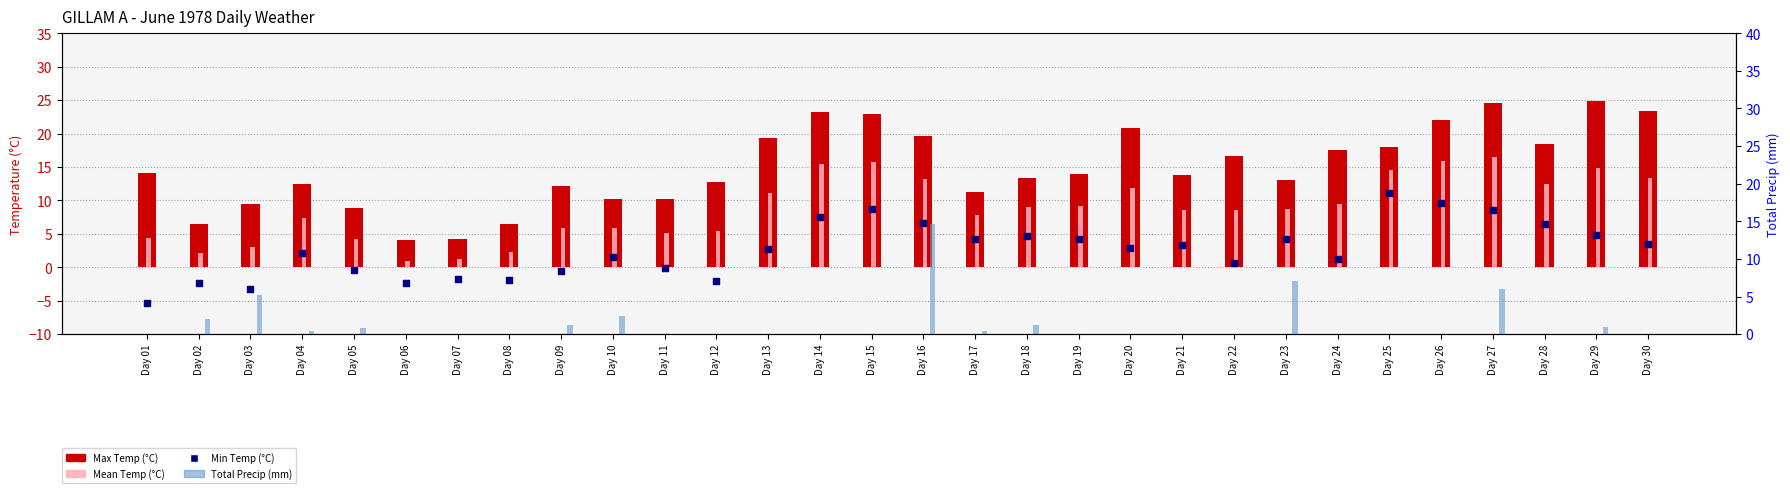

At which category is the sum across all series the highest?

Day 27